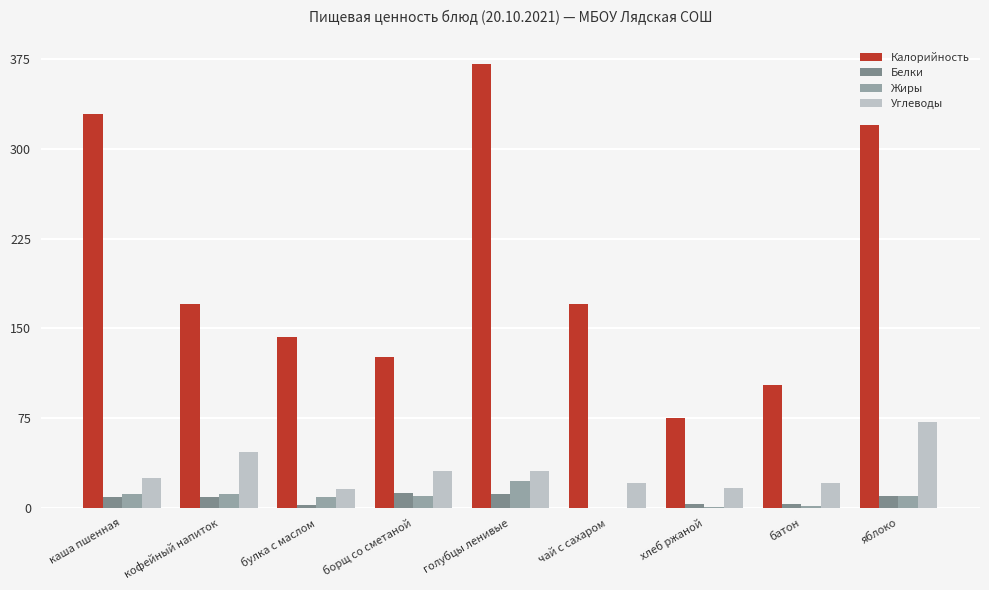

What is the sum of the Жиры values at каша пшенная and яблоко?

21.4